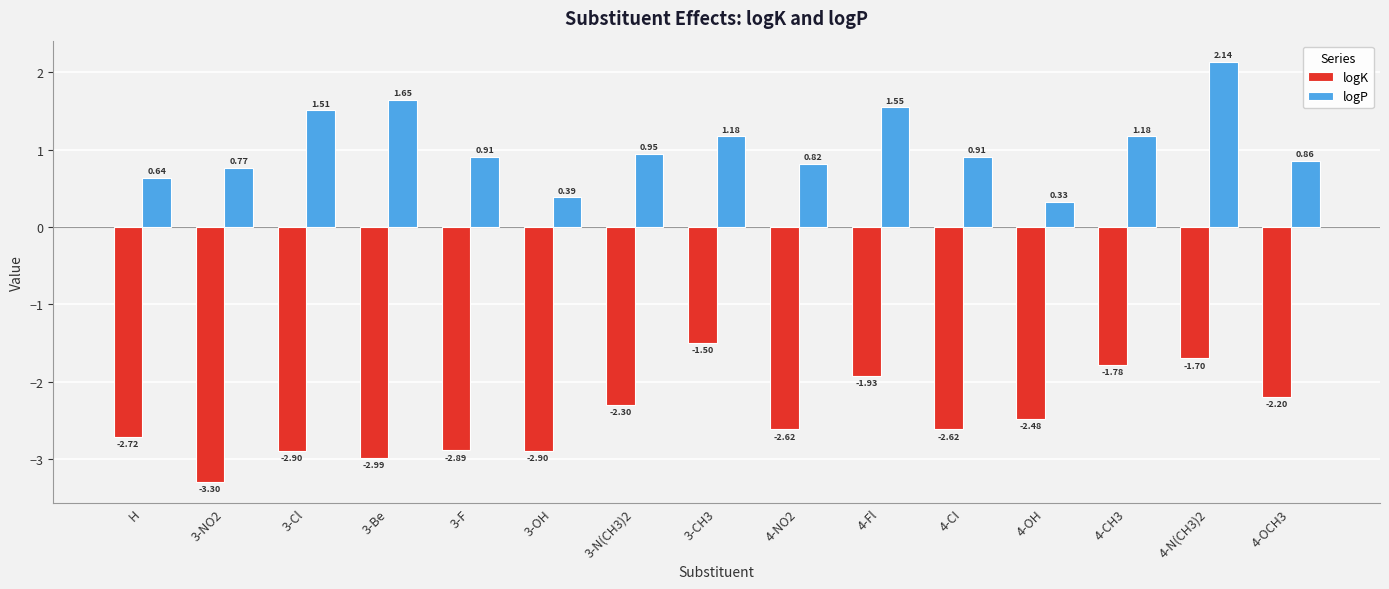

How many groups of bars are there?

15